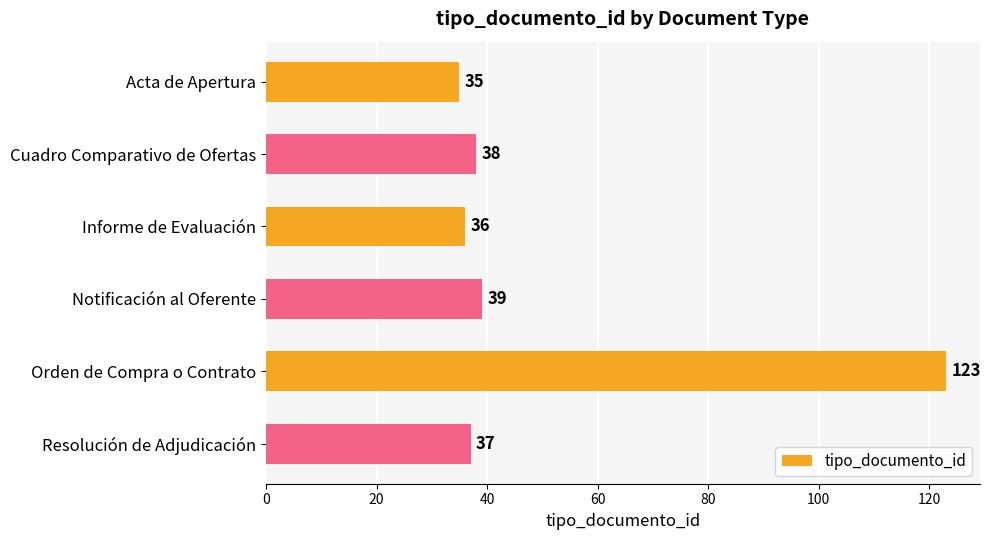

List the labels in order of value, largest first.

Orden de Compra o Contrato, Notificación al Oferente, Cuadro Comparativo de Ofertas, Resolución de Adjudicación, Informe de Evaluación, Acta de Apertura